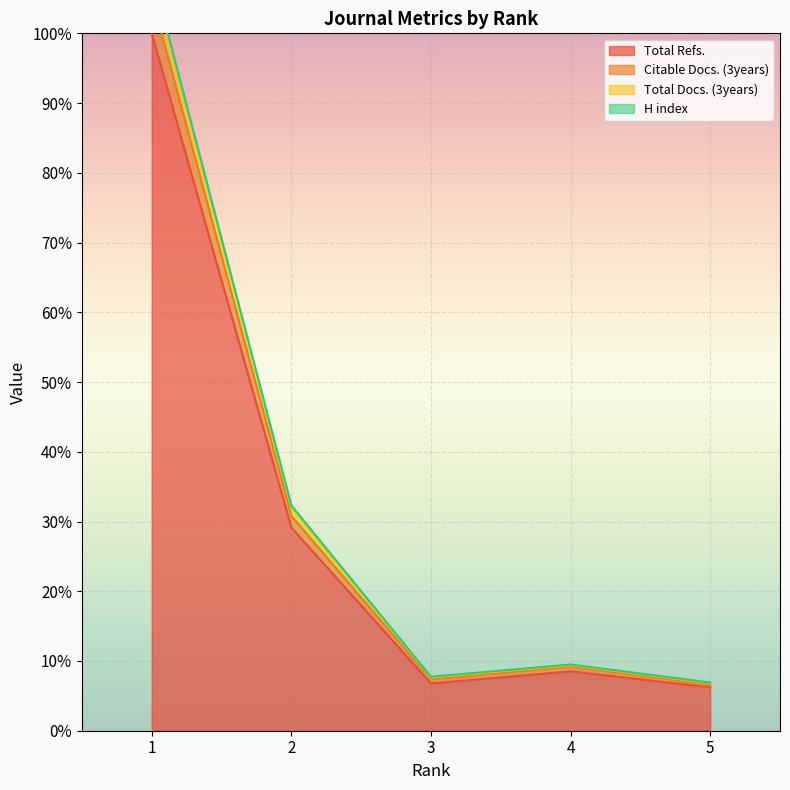

Reading left to right, what are all the values shown in this chart?

H index: 1=108.8	2=32.3	3=7.7	4=9.5	5=6.9
Total Docs. (3years): 1=108.3	2=32.0	3=7.6	4=9.4	5=6.8
Total Refs.: 1=100.0	2=29.1	3=6.8	4=8.5	5=6.2
Citable Docs. (3years): 1=105.3	2=30.8	3=7.4	4=9.2	5=6.6